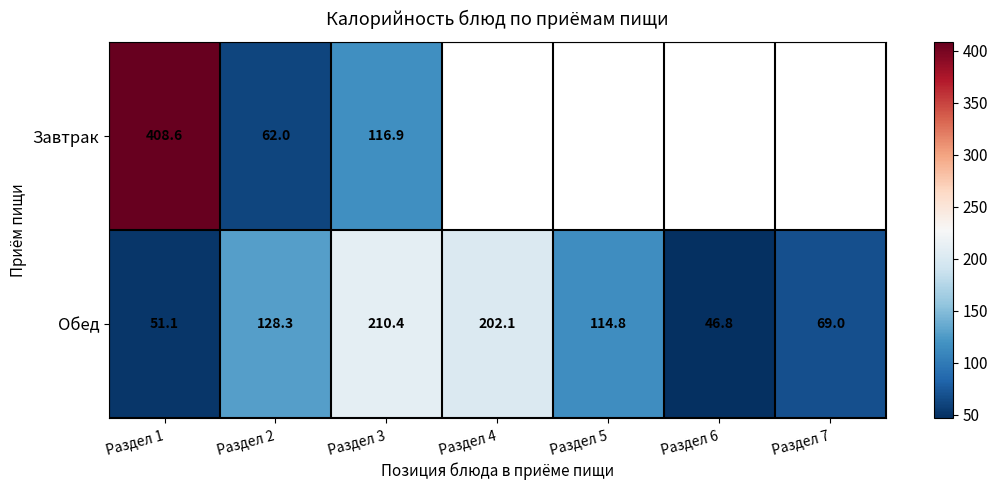

At which category is the sum across all series the highest?

Раздел 1